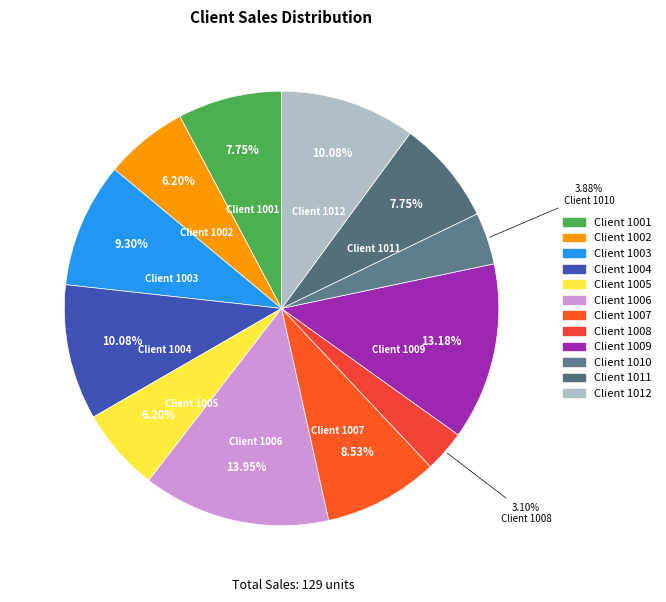

Is there a majority slice in this chart?

No